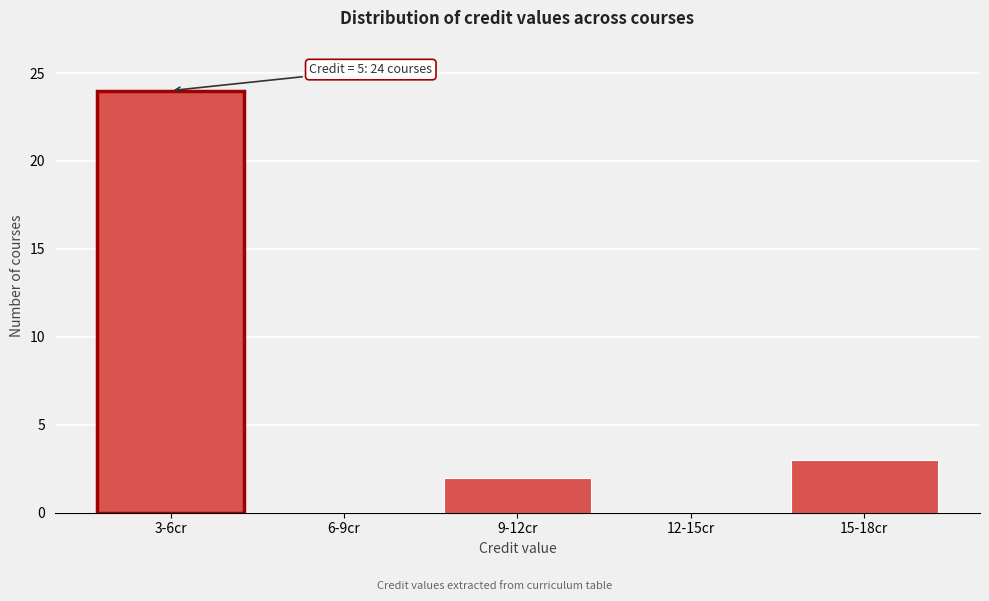

Reading left to right, transcribe all the data shown in this chart.

3-6cr=24	6-9cr=0	9-12cr=2	12-15cr=0	15-18cr=3